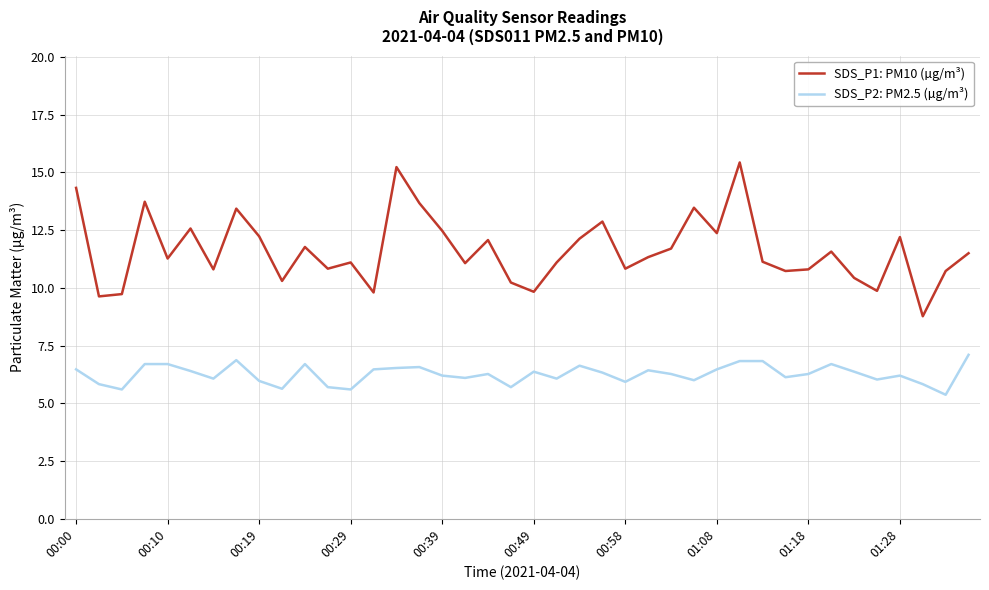

What is the difference between the maximum and minimum values in the SDS_P1: PM10 (µg/m³) series?

6.7